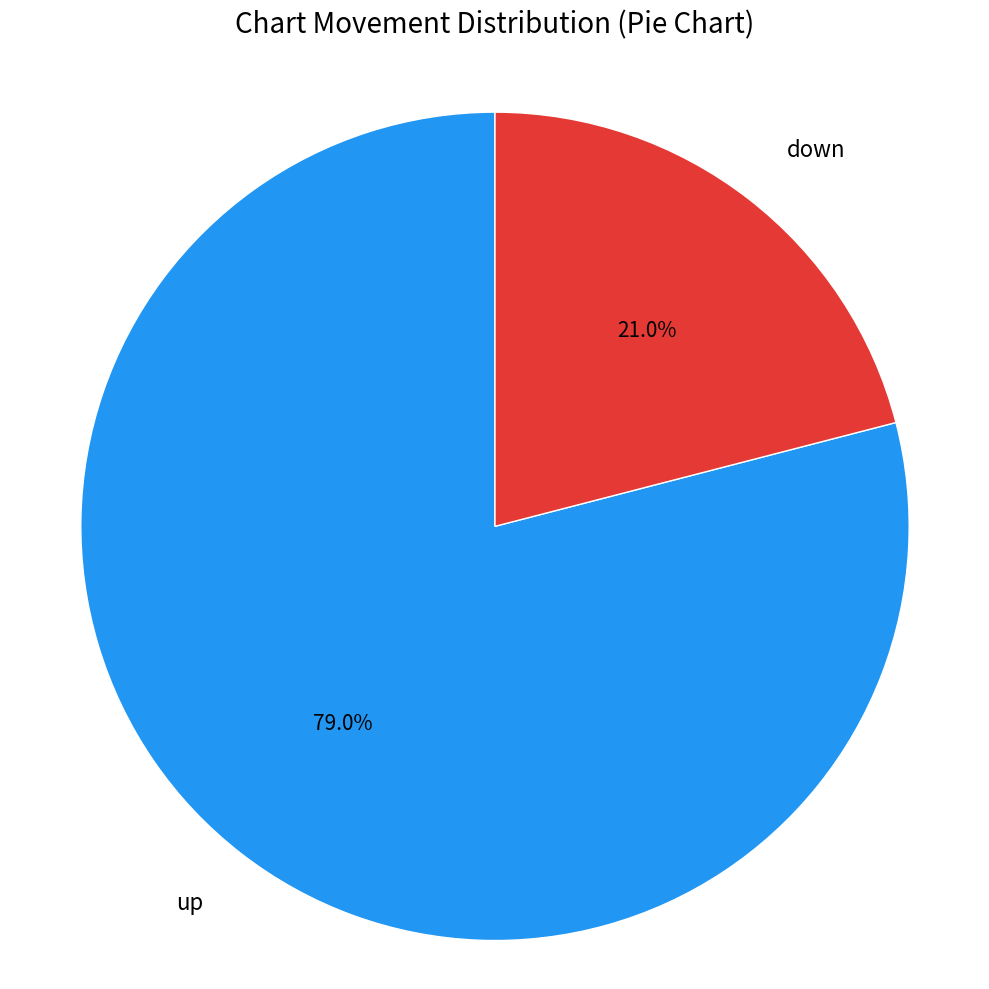

To the nearest percent, what portion does up represent?

79%